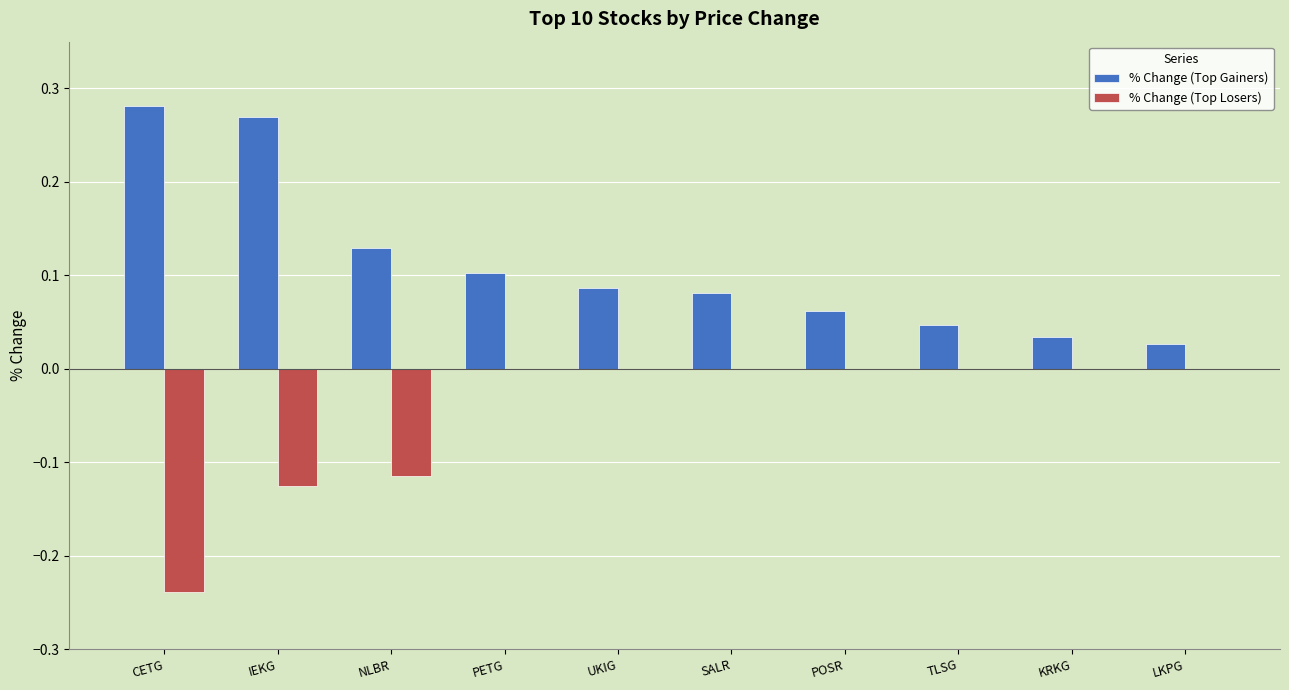

Between IEKG and KRKG, which series saw the biggest shift?

% Change (Top Gainers)